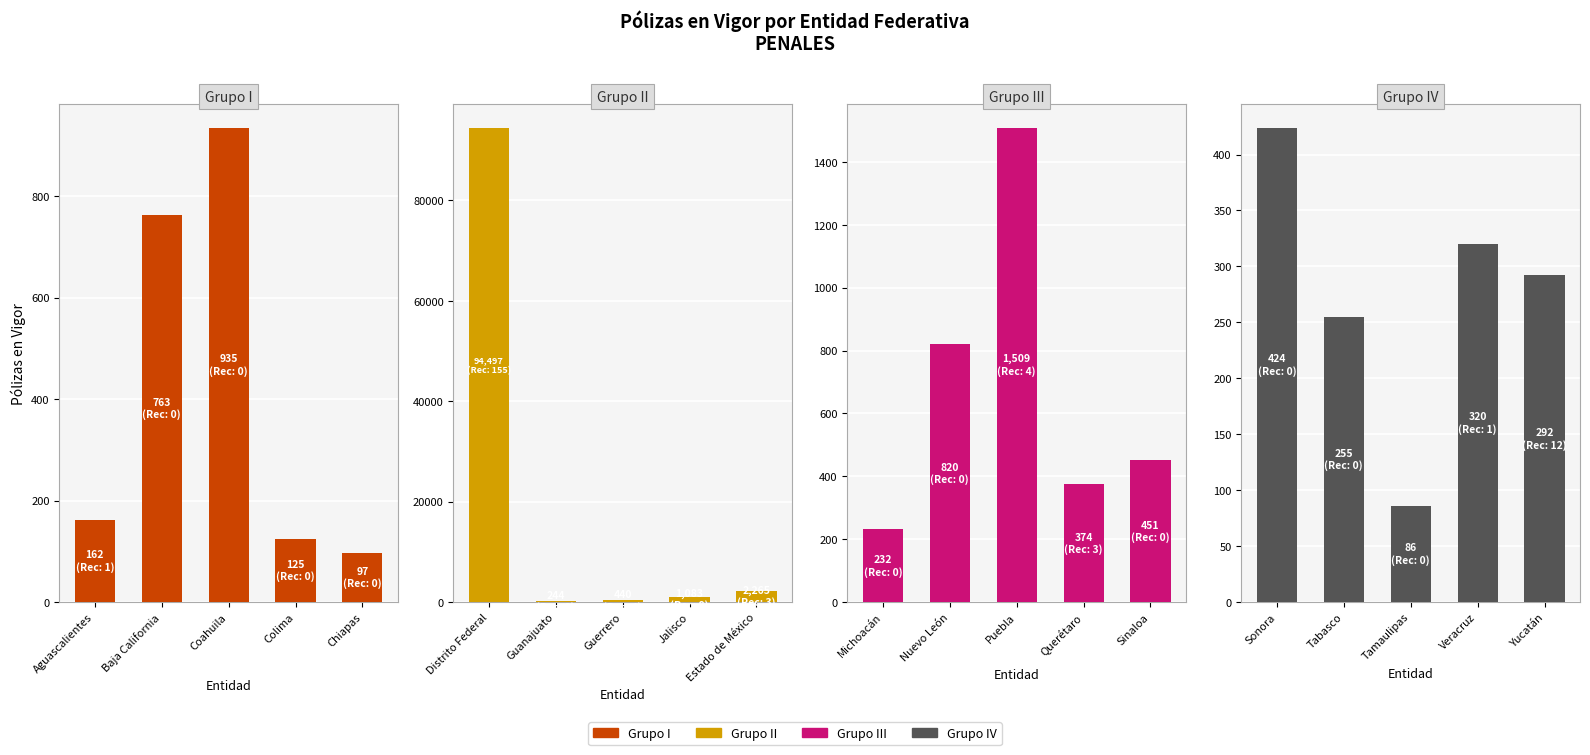

Between Veracruz and Yucatán, which is larger?

Veracruz